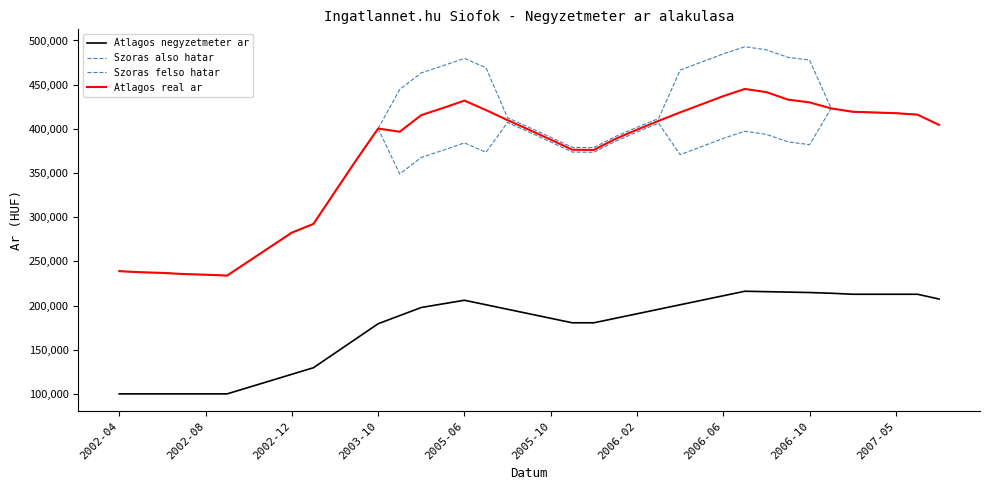

Is this an area chart (filled region under the line)?

No